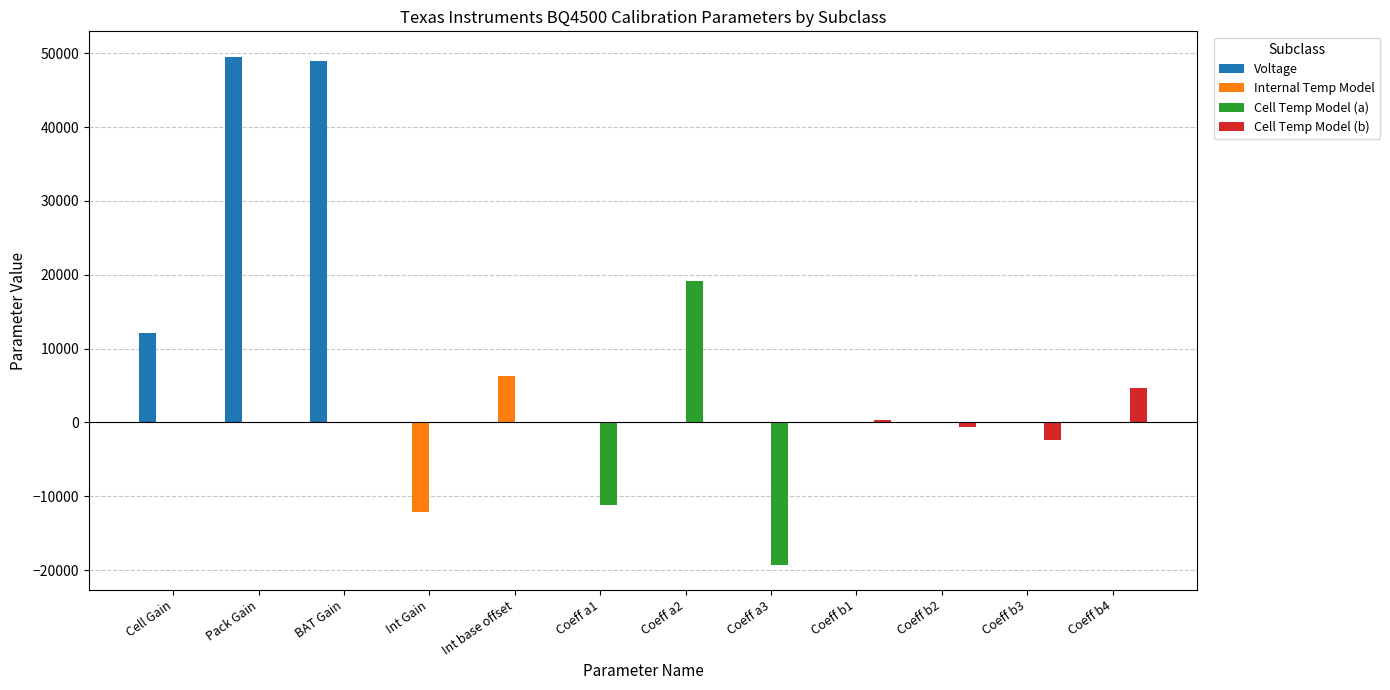

What is the sum of all Internal Temp Model values?

-5911